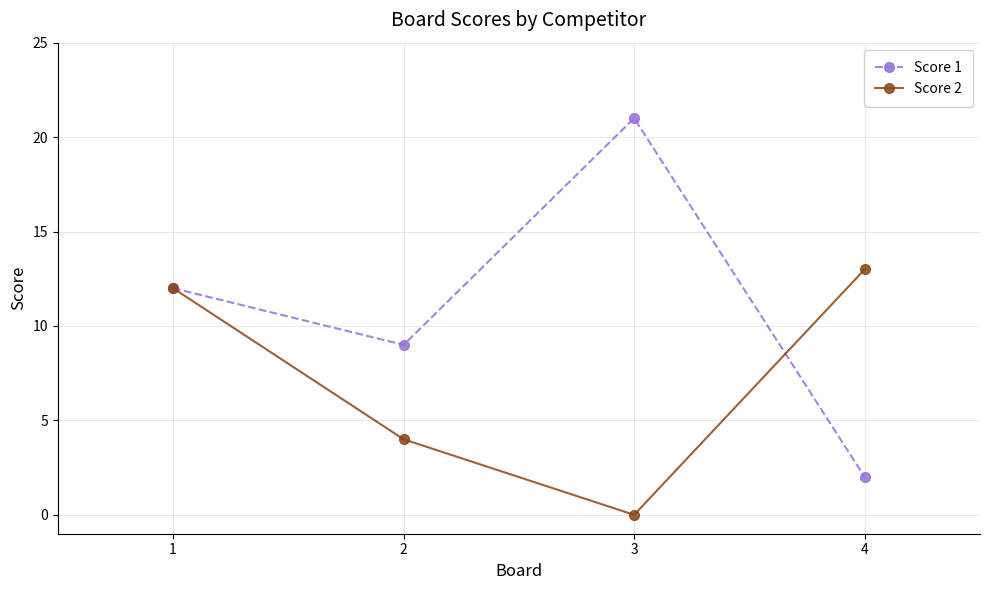

What is the highest value of the Score 2 series?

13